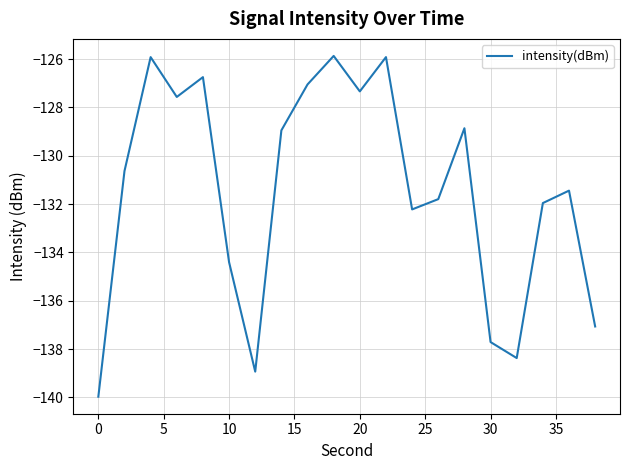

What is the difference between the maximum and minimum values?

14.1